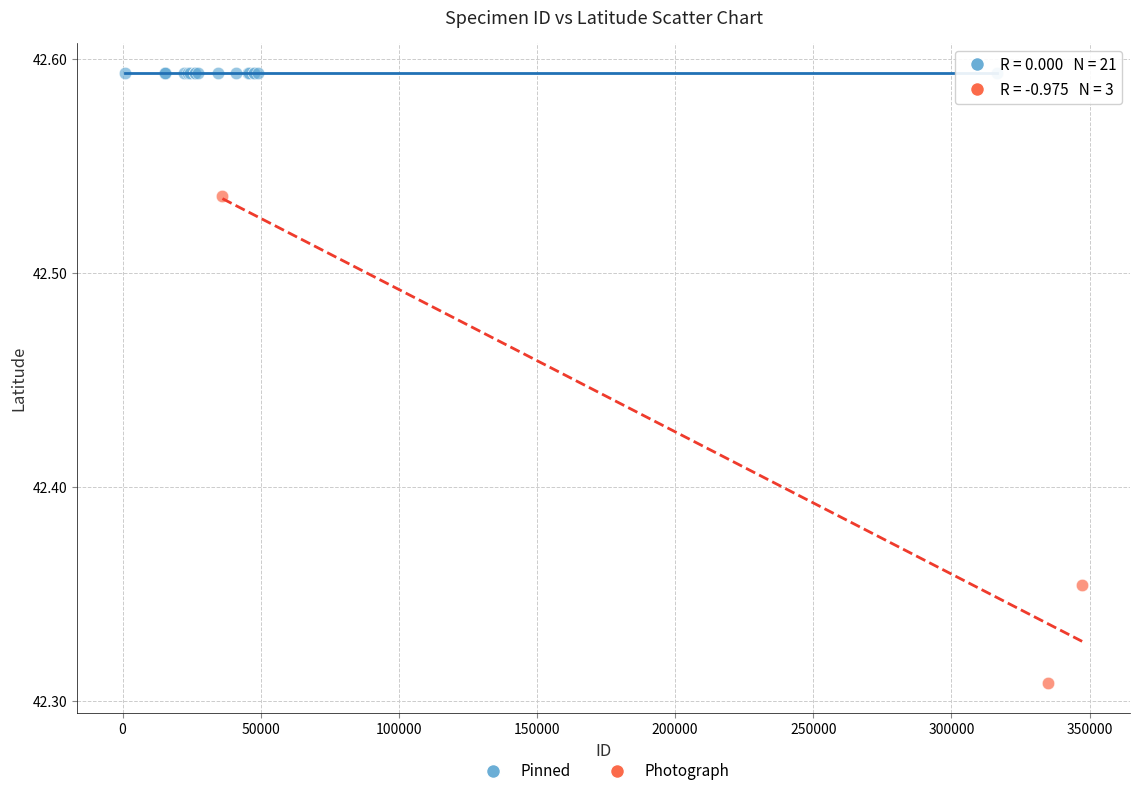

Which series contains the lowest Y value?

Photograph